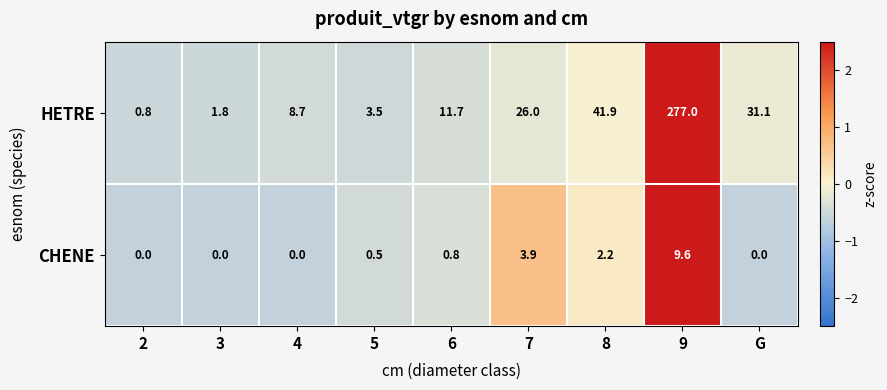

At which category is the sum across all series the highest?

9